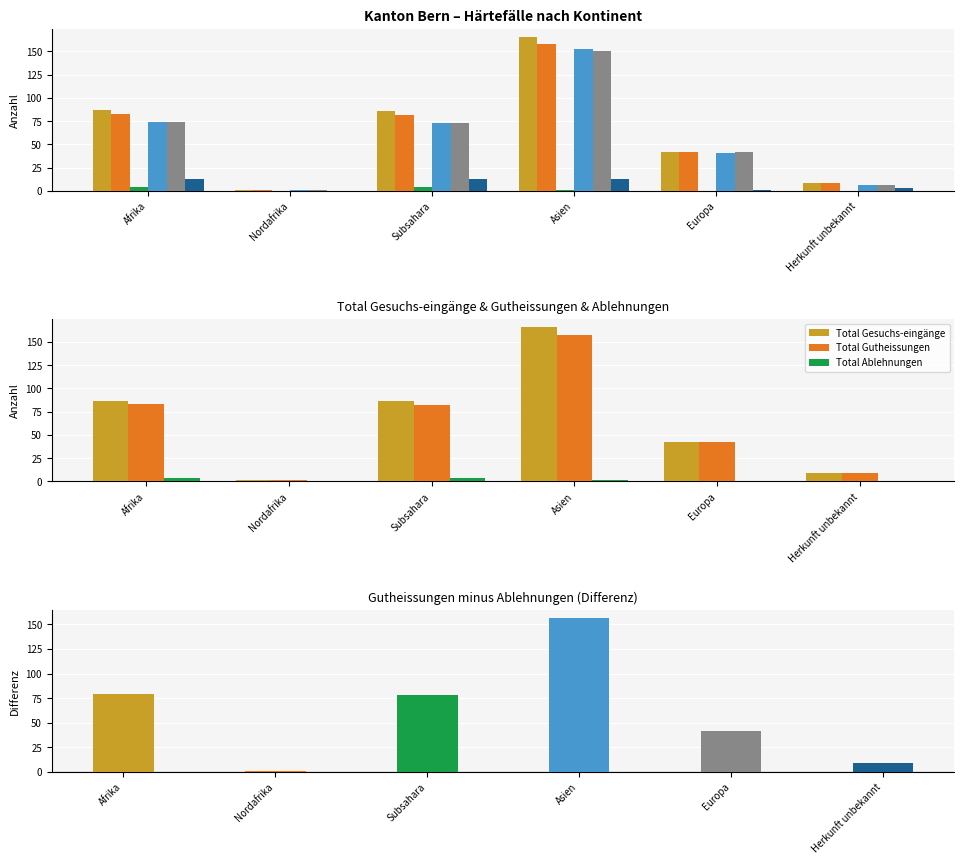

Between Subsahara and Herkunft unbekannt, which series saw the biggest shift?

Total Gesuchs-eingänge